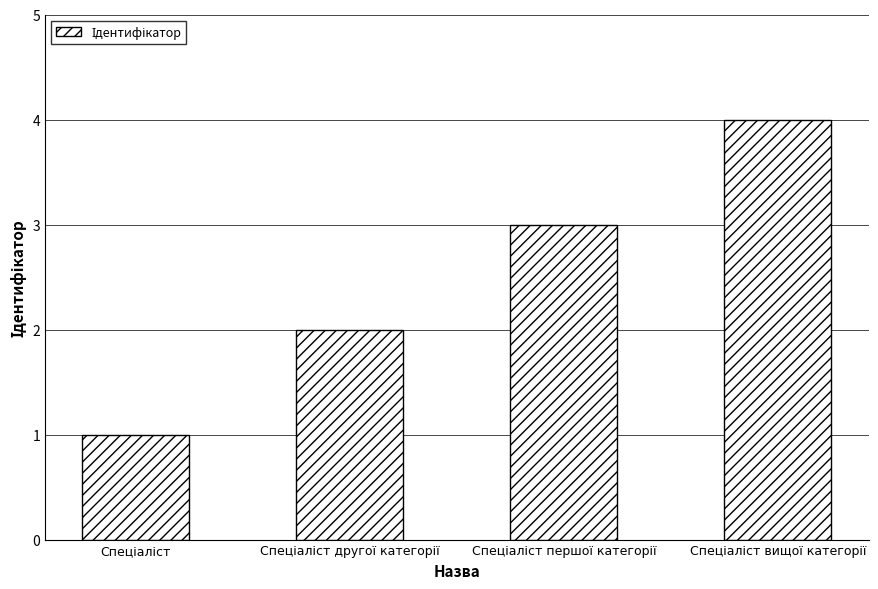

What is the difference between the maximum and minimum values?

3